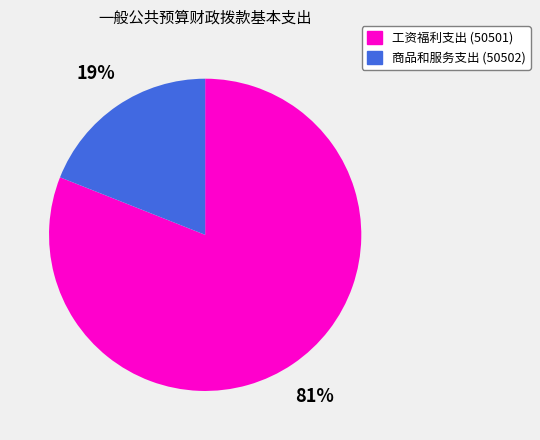

Between 工资福利支出 (50501) and 商品和服务支出 (50502), which is larger?

工资福利支出 (50501)